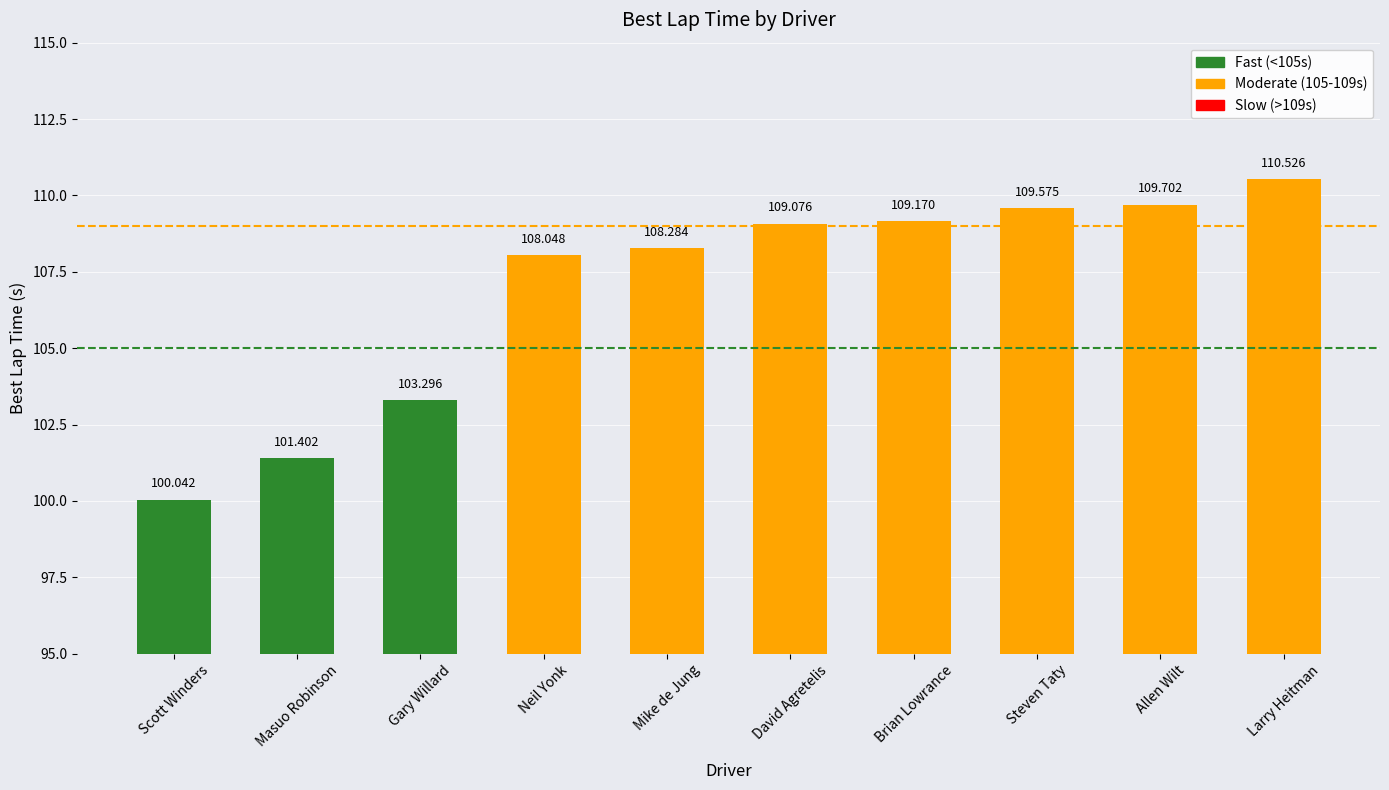

True or false: the data shows 39.0 at Steven Taty.

False